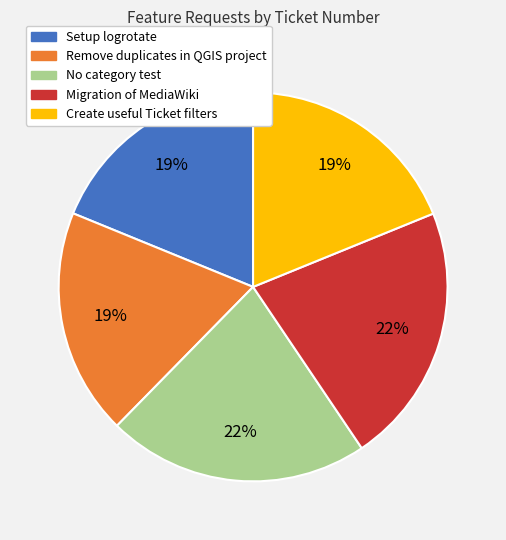

Approximately how many times larger is the value at Create useful Ticket filters compared to Migration of MediaWiki?

0.9